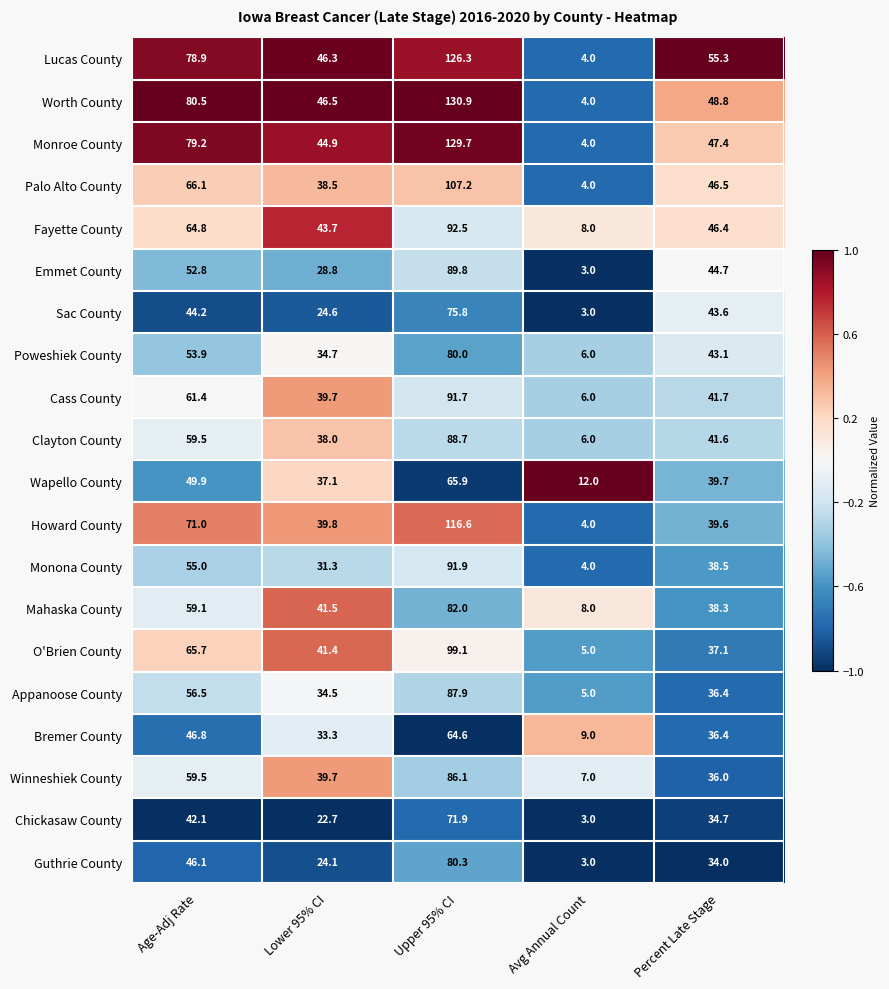

Is it true that Guthrie County equals 33.6 at Lower 95% CI?

False